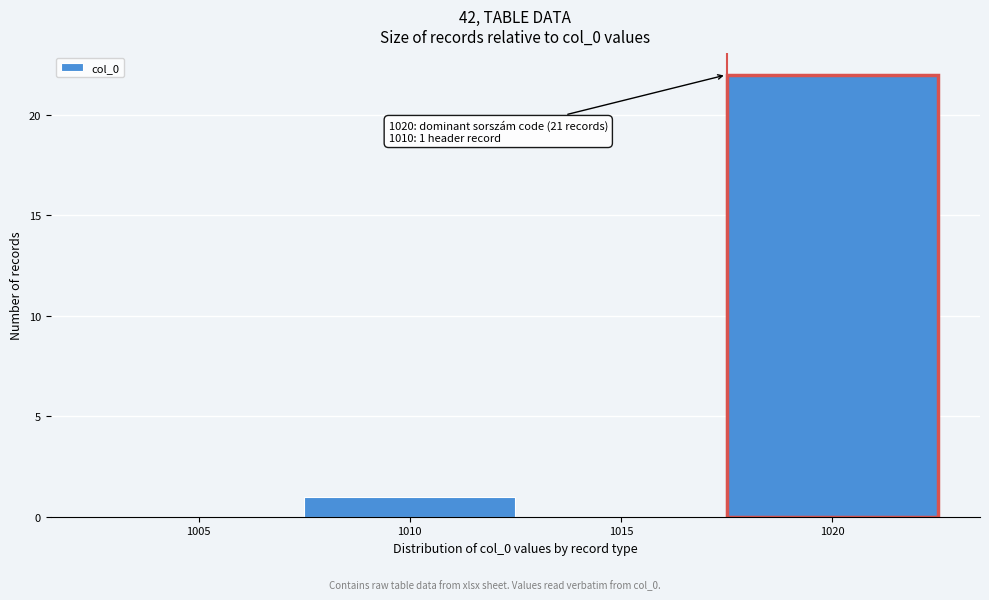

Reading right to left, what are all the values shown in this chart?

1020=22	1015=0	1010=1	1005=0